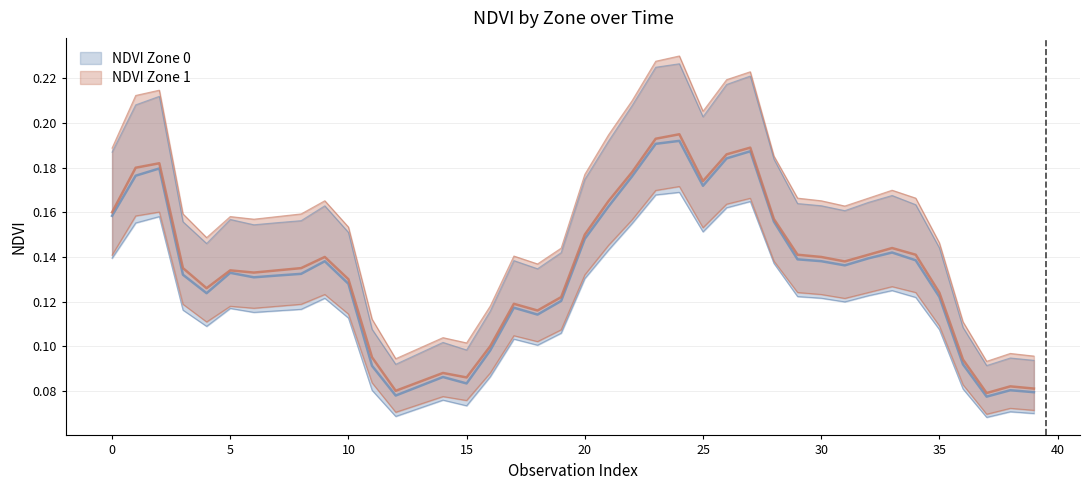

Rank the series by their maximum value, from highest to lowest.

NDVI_zone1, NDVI_zone0